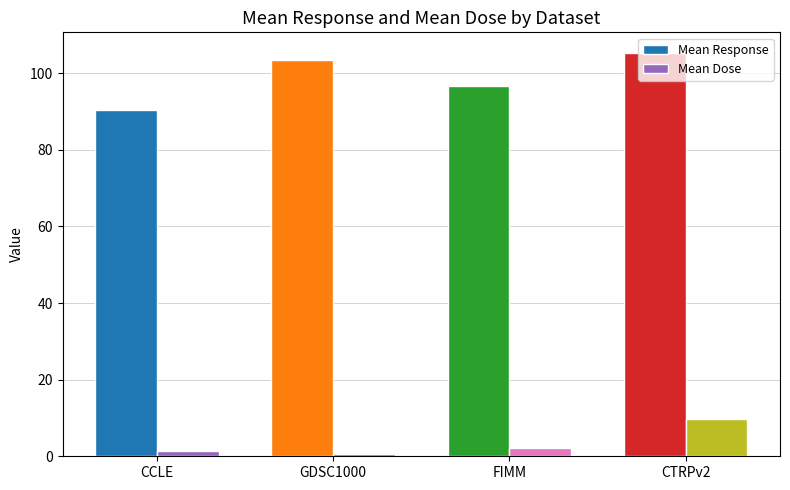

Which series has the largest range (max minus min)?

Mean Response